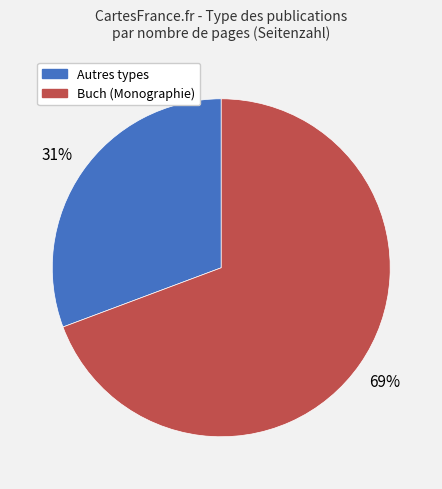

To the nearest percent, what is the average slice percentage?

50%